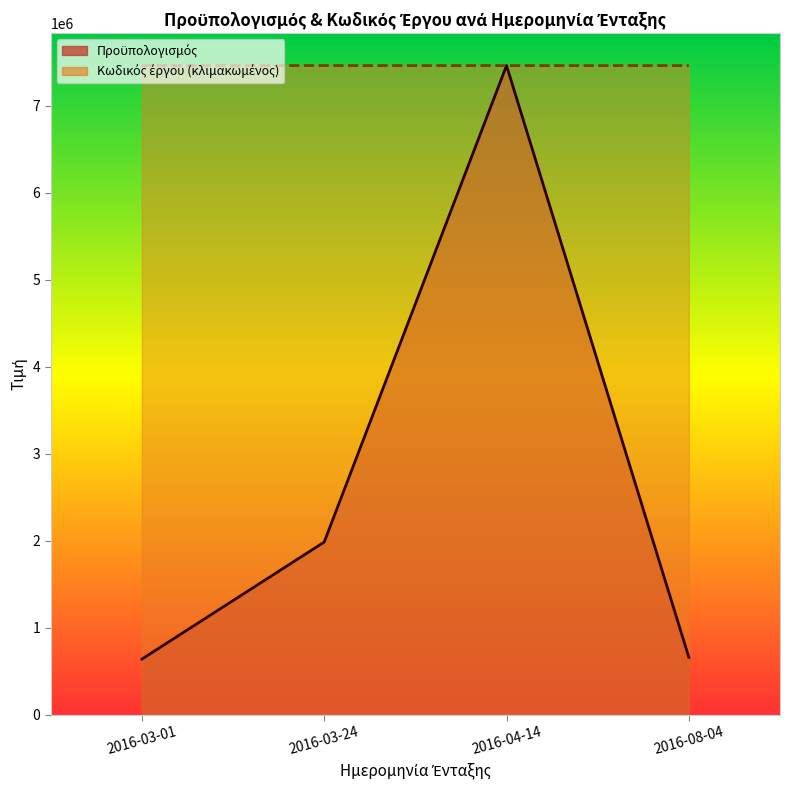

How many times do Κωδικός έργου (line) and Προϋπολογισμός (line) cross each other?

2